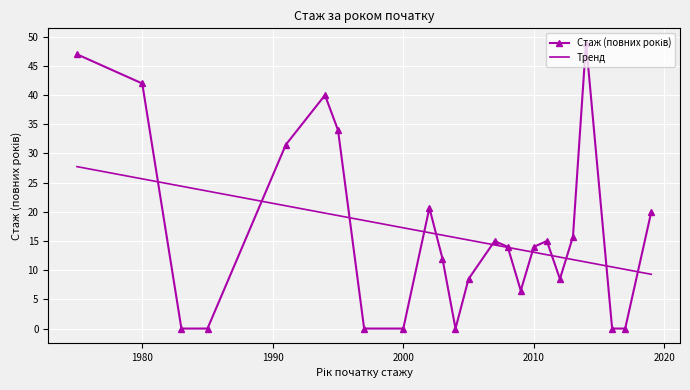

What is the maximum value for Тренд?

27.7